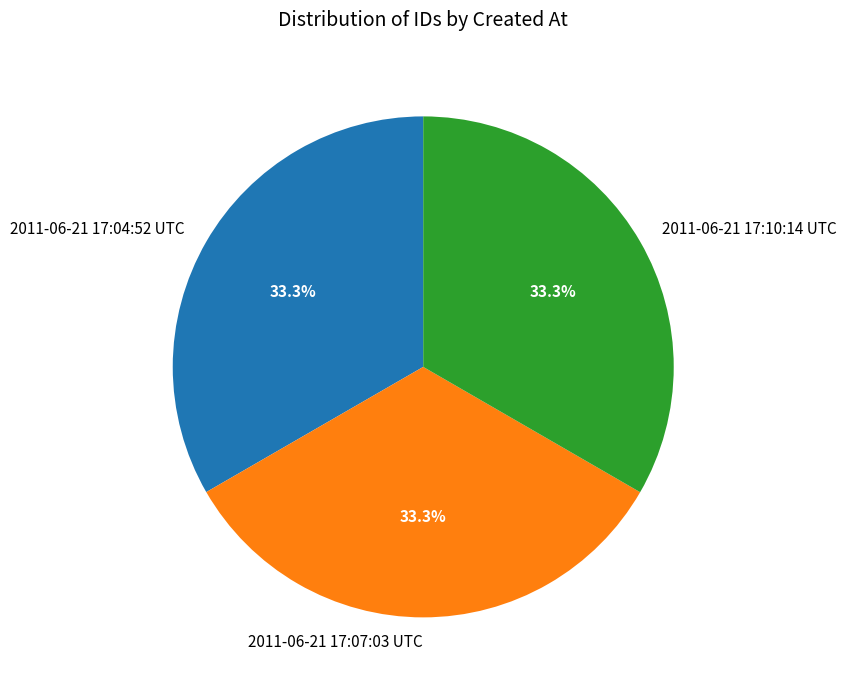

To the nearest percent, what is the average slice percentage?

33%